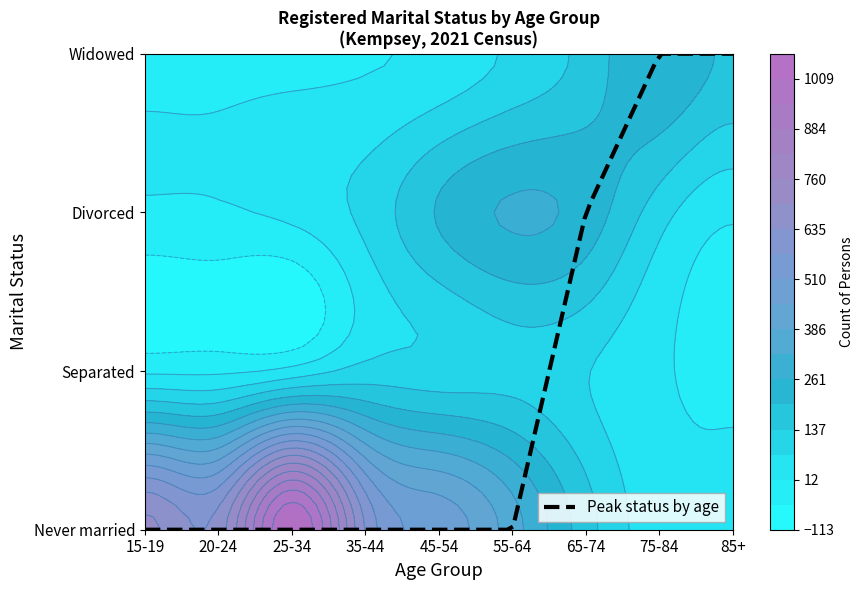

The value of 45-54 years at 2 is 306. True or false?

False